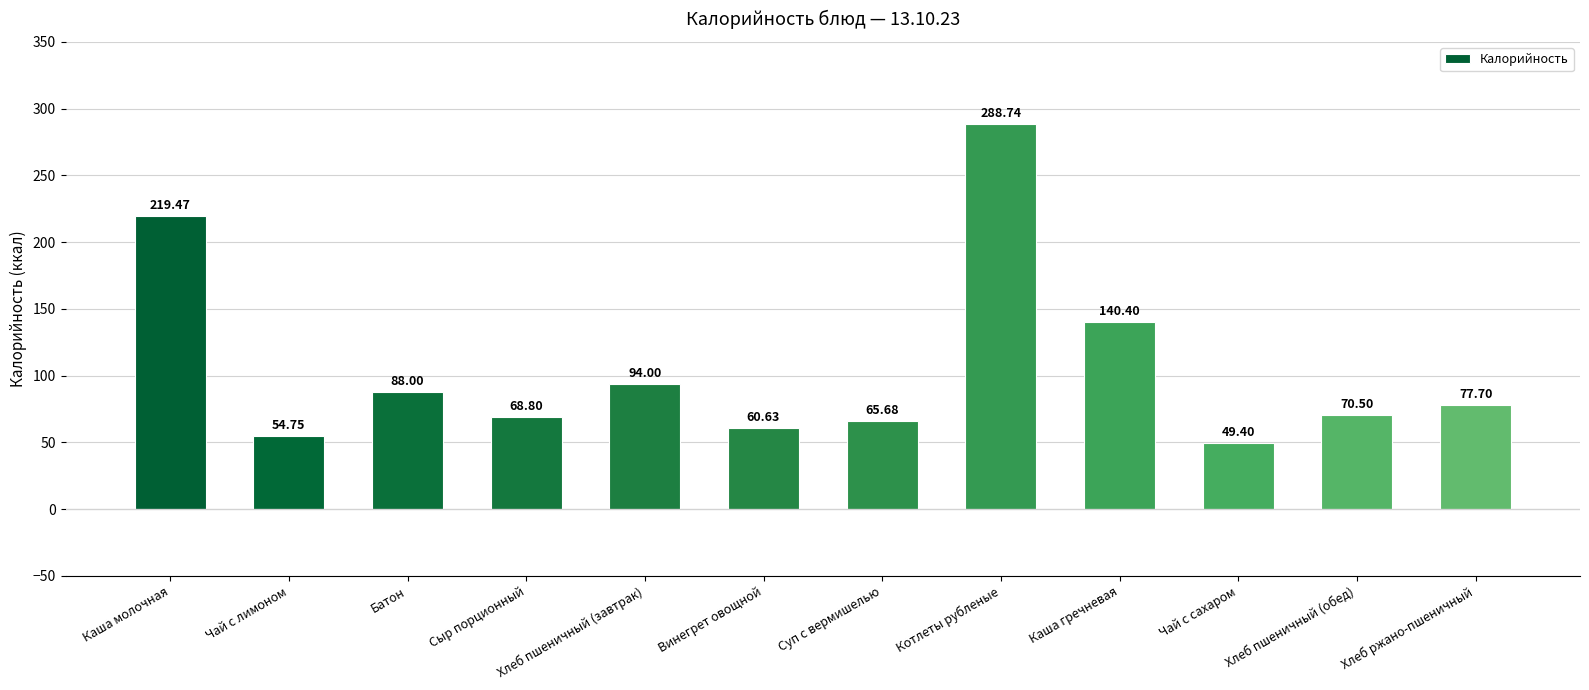

Rank the categories by value from lowest to highest.

Чай с сахаром, Чай с лимоном, Винегрет овощной, Суп с вермишелью, Сыр порционный, Хлеб пшеничный (обед), Хлеб ржано-пшеничный, Батон, Хлеб пшеничный (завтрак), Каша гречневая, Каша молочная, Котлеты рубленые